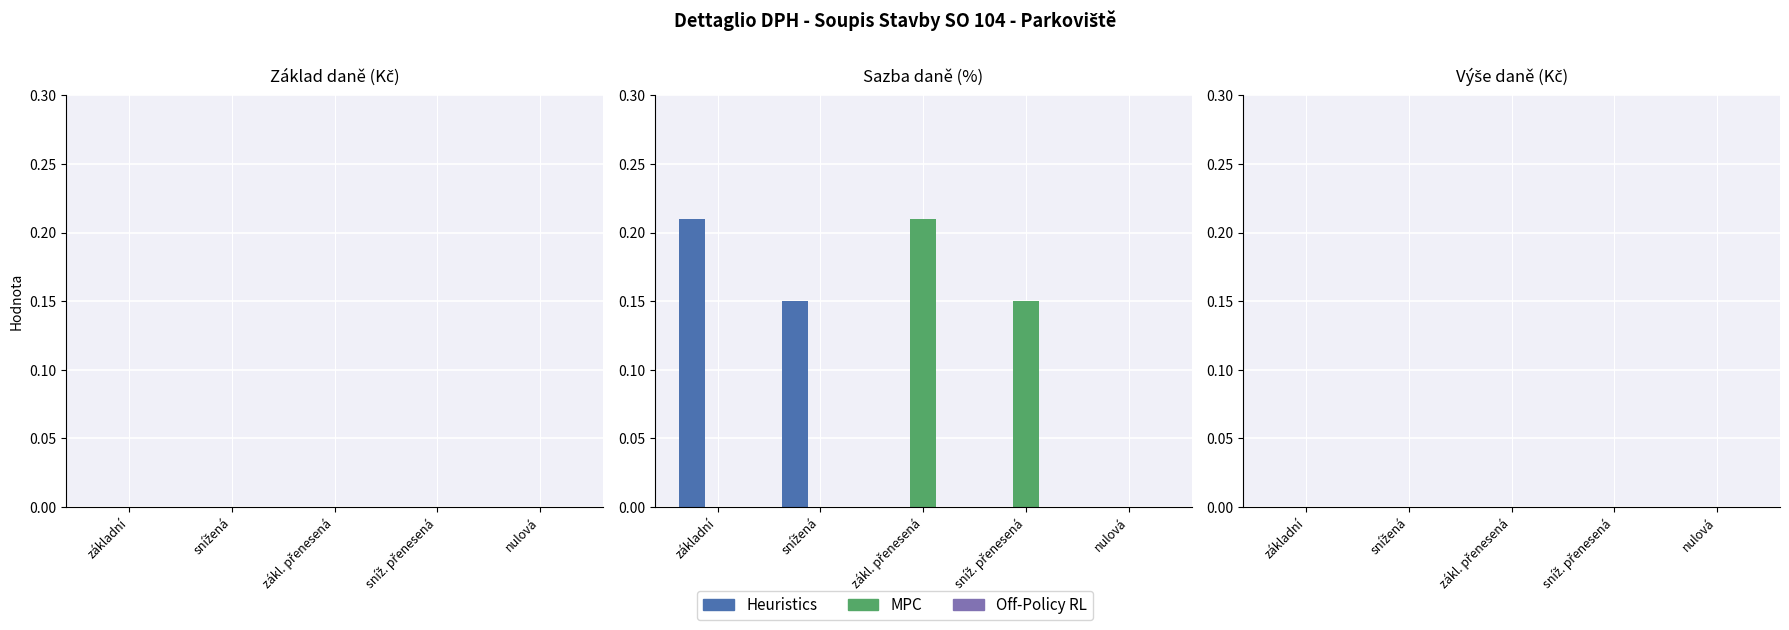

Are the bars horizontal?

No